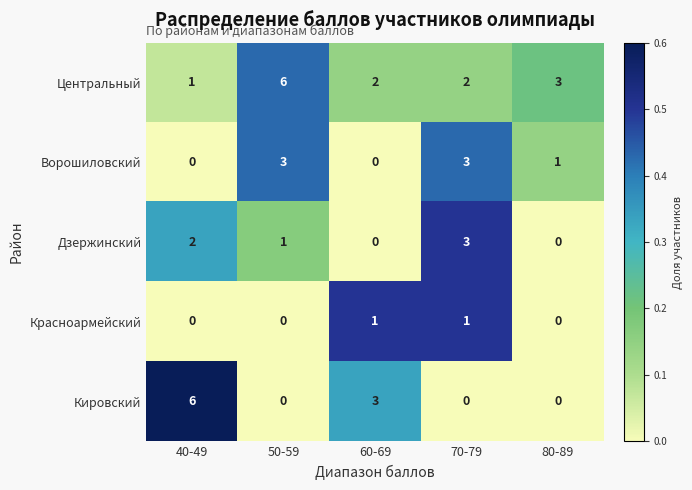

What is the maximum value for Ворошиловский?

3